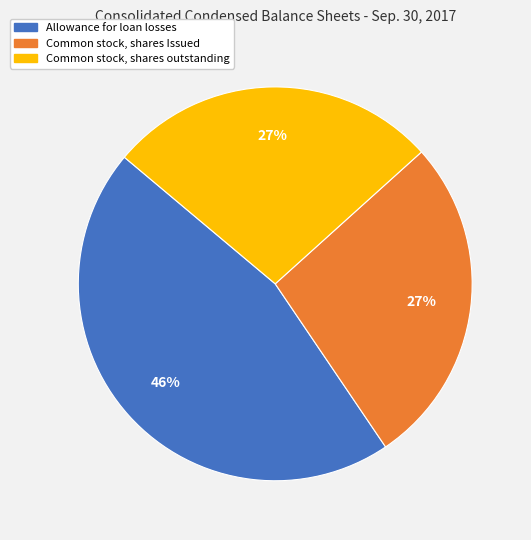

What is the largest slice in the pie chart?

Allowance for loan losses